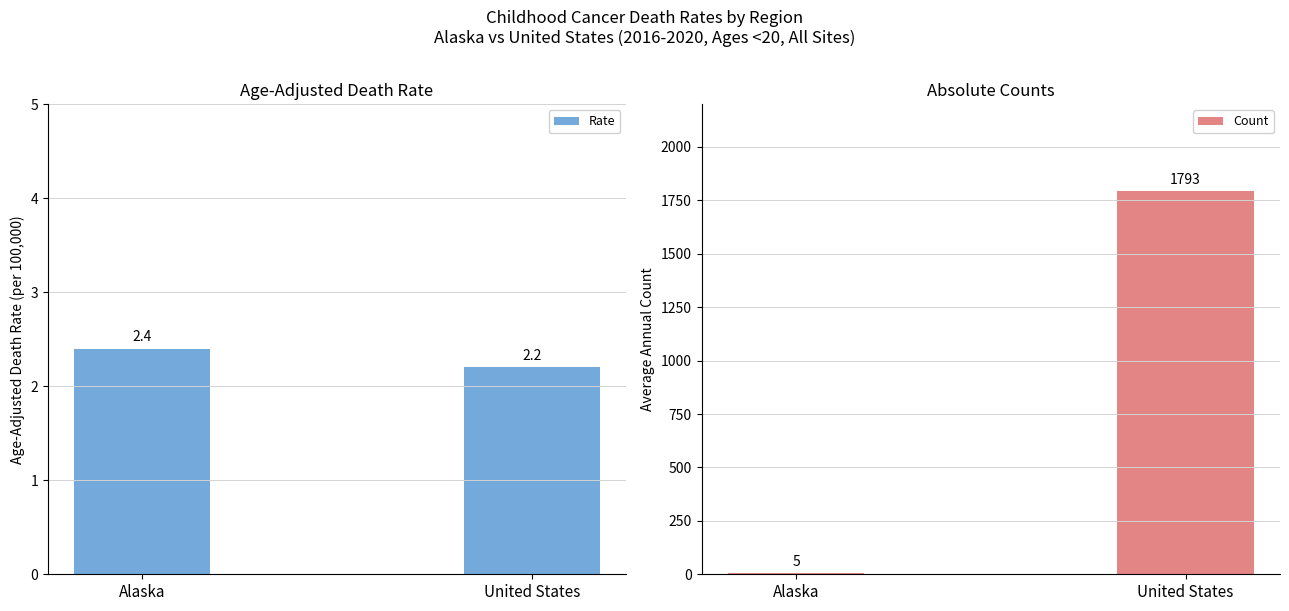

The Age-Adjusted Death Rate series shows 3.4 at United States. True or false?

False